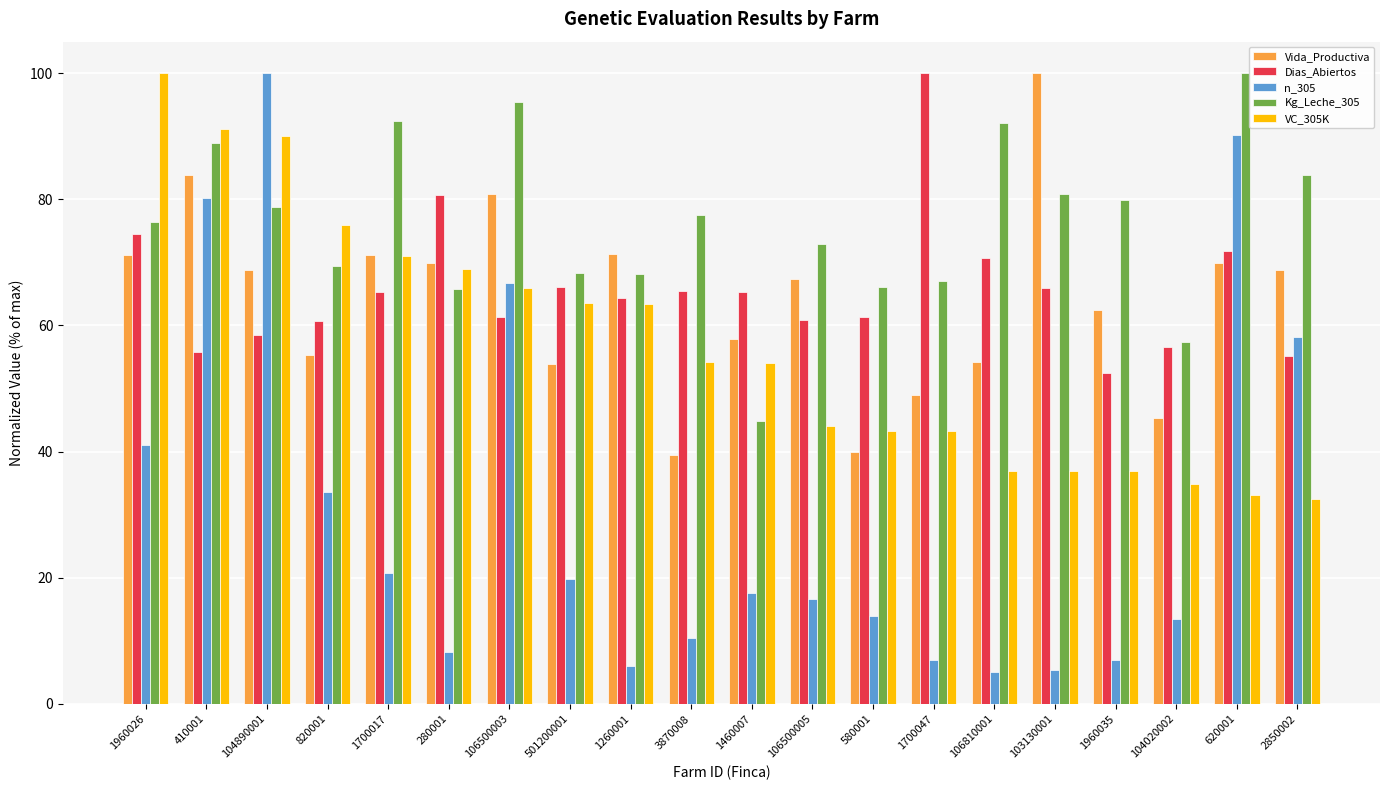

What is the value of the Kg_Leche_305 bar at the 7th from the left?

95.5